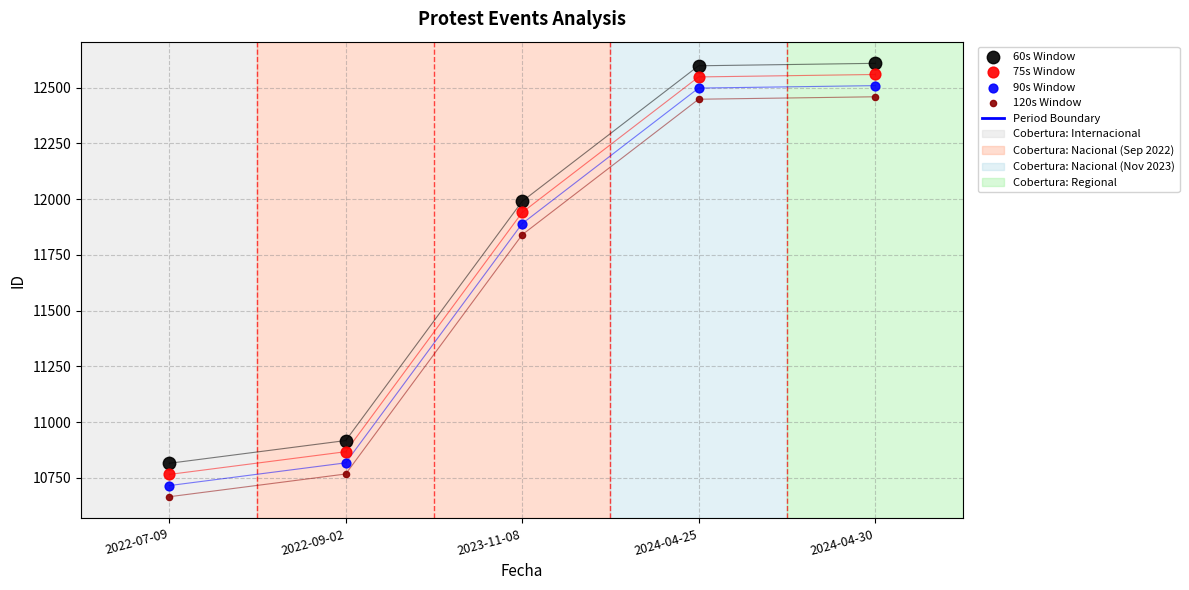

What is the change in value from 2022-07-09 to 2023-11-08?

+1175